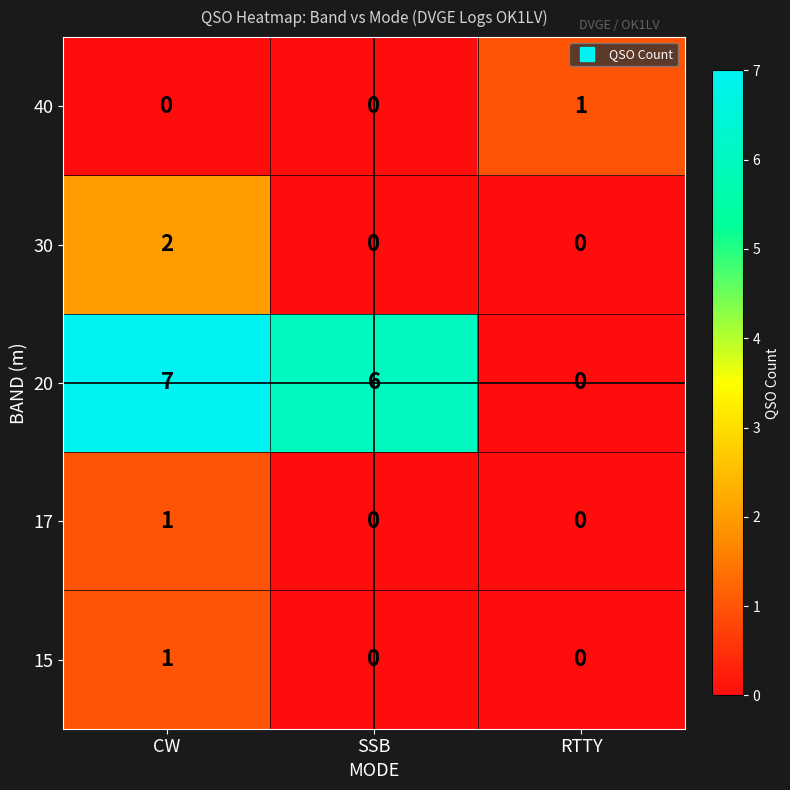

Which series has the largest total across all categories?

20